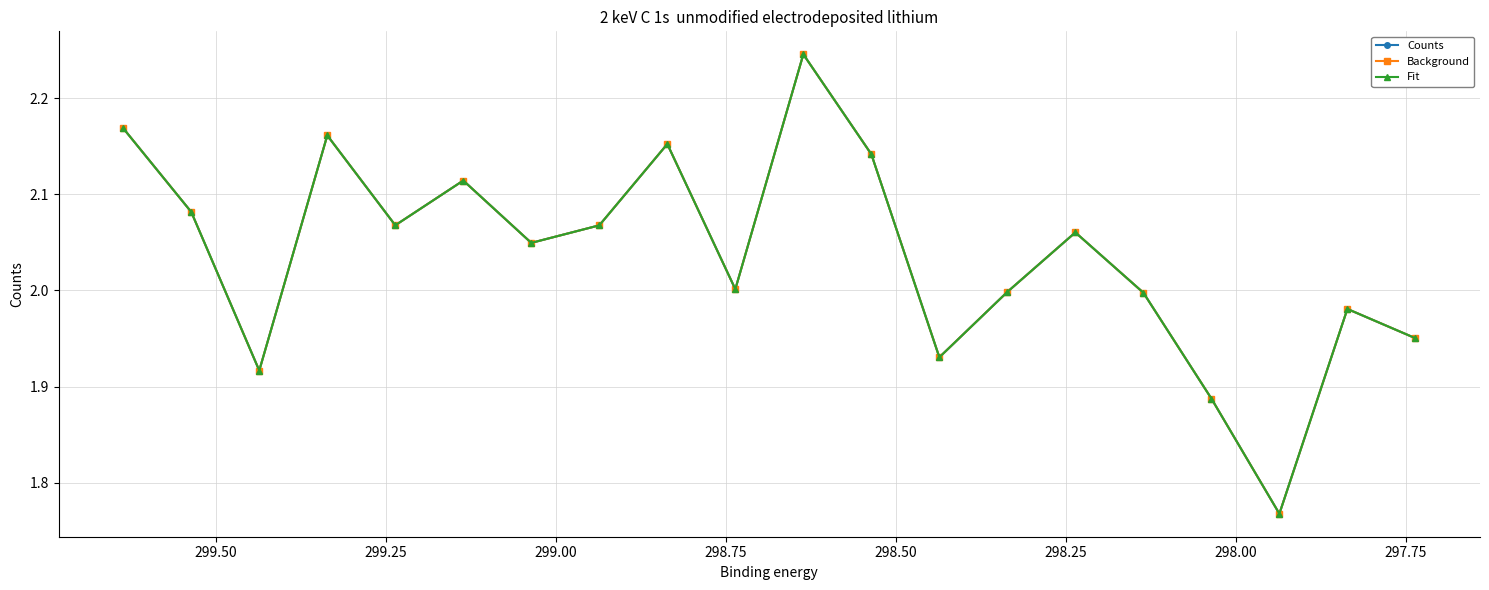

How many interior local valleys does the Counts series have?

6